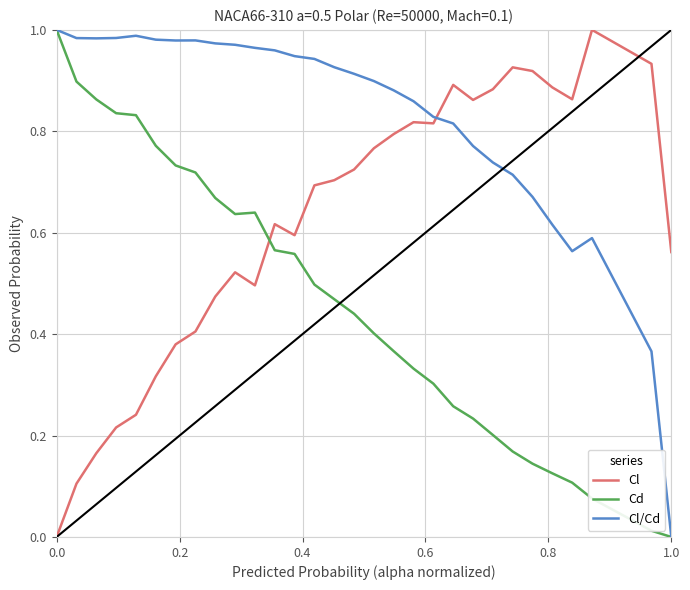

Which series has the largest total across all categories?

Cl/Cd